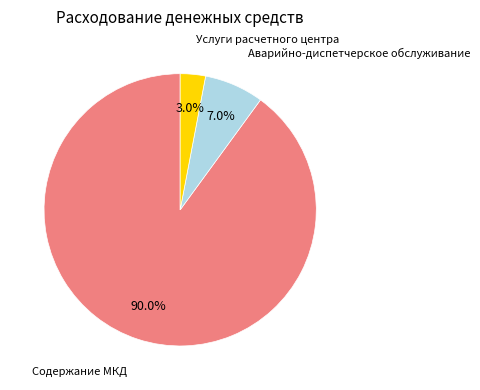

Which category accounts for the majority?

Содержание МКД